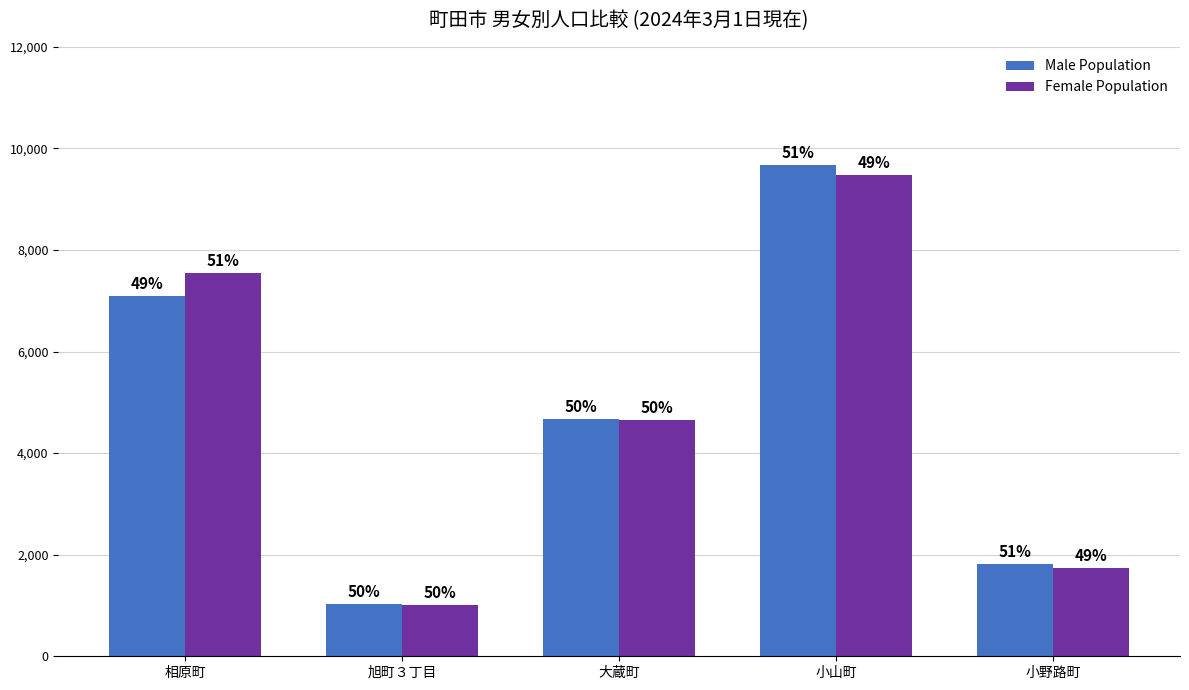

Which series changed the most between 相原町 and 大蔵町?

Female Population